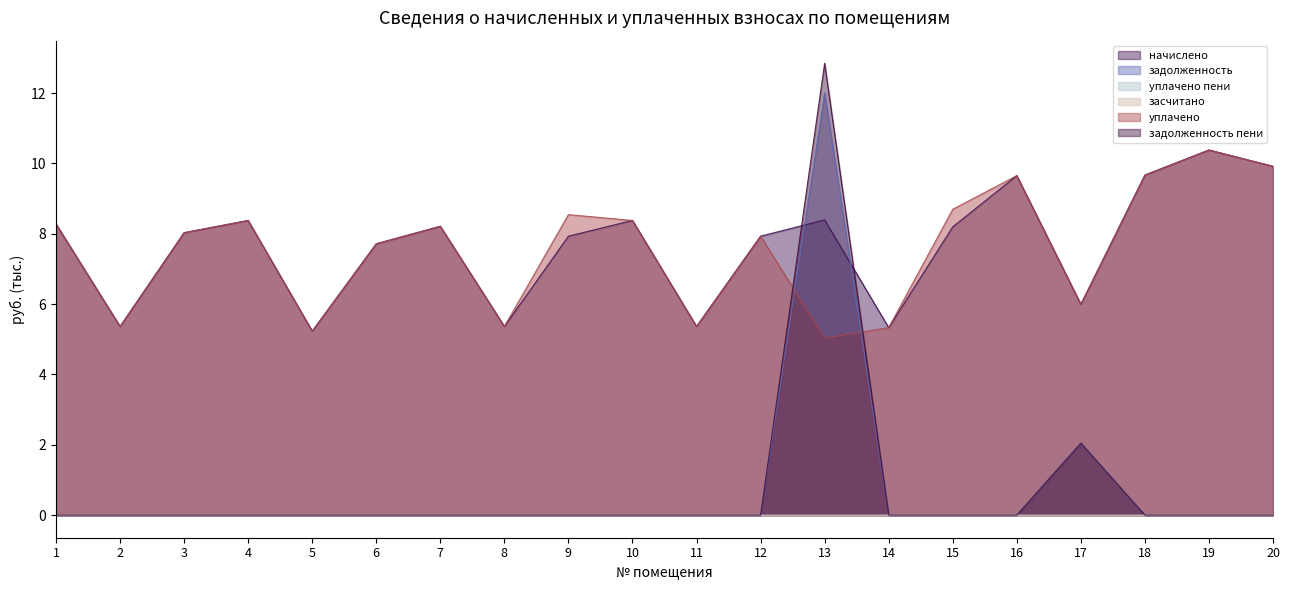

How many interior local valleys does the начислено series have?

6